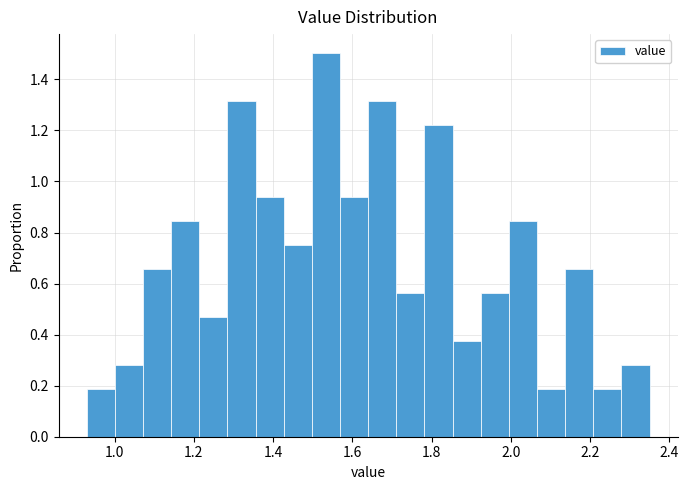

Around what value on the x-axis is the tallest bar? Give the approximate position of its centre, as read against the axis.

1.54